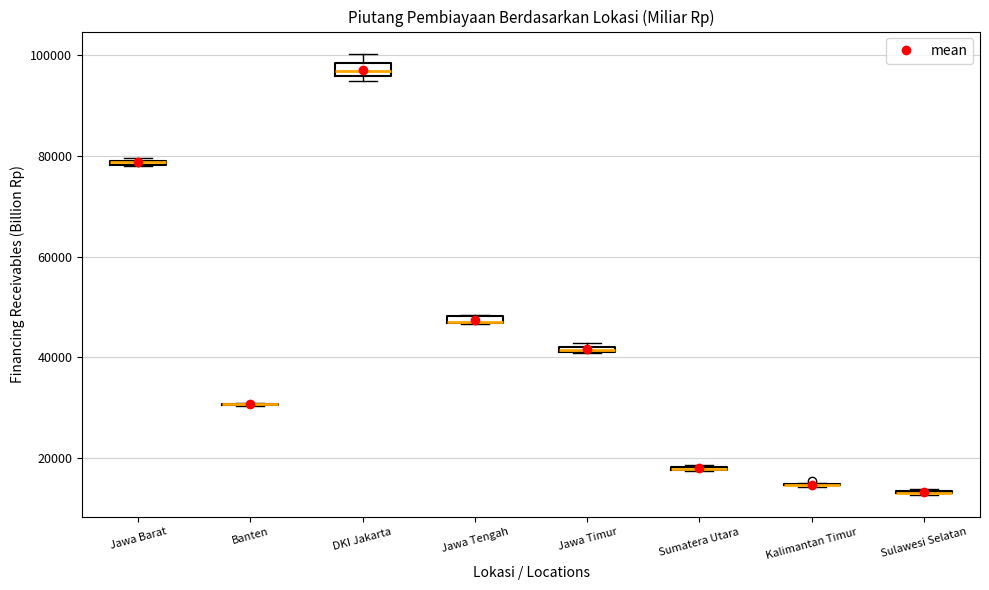

Where is the lower edge of the box for Jawa Barat on the y-axis? The values are not printed on the chart, so give them approximately, as read against the axis.

78000